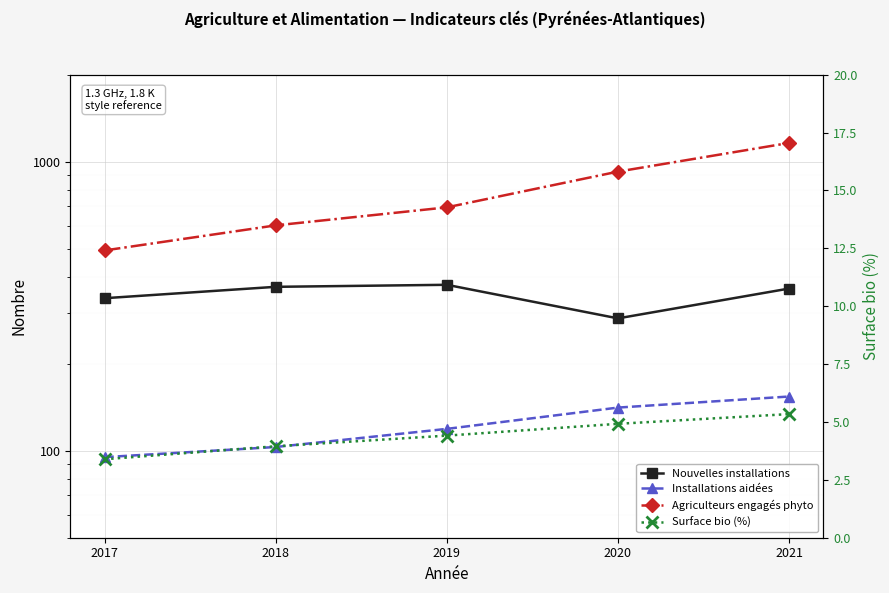

Which series has the largest total across all categories?

Agriculteurs engagés phyto